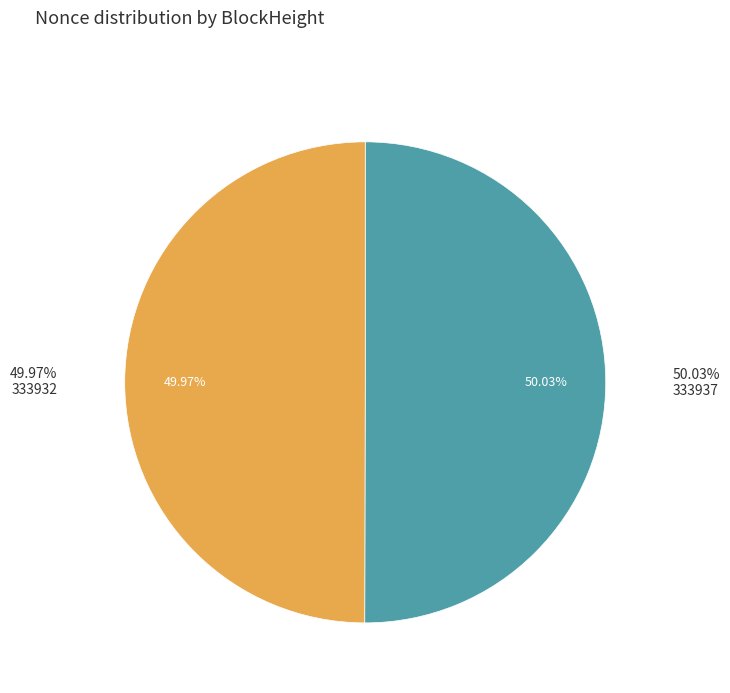

To the nearest percent, what percentage of the pie is 333932?

50%